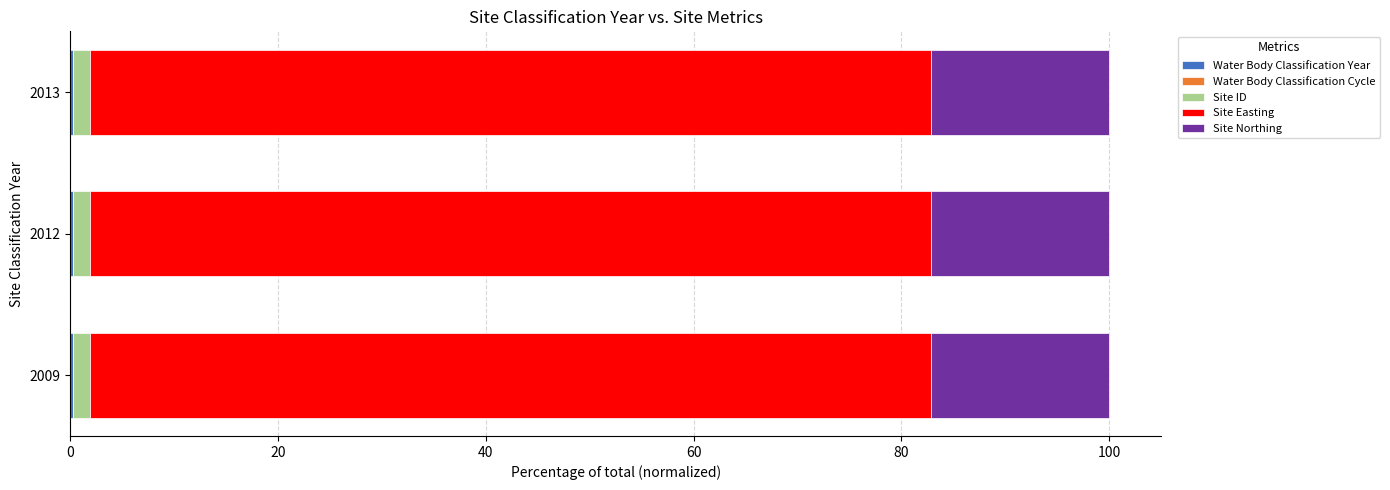

How many series are shown in this chart?

5